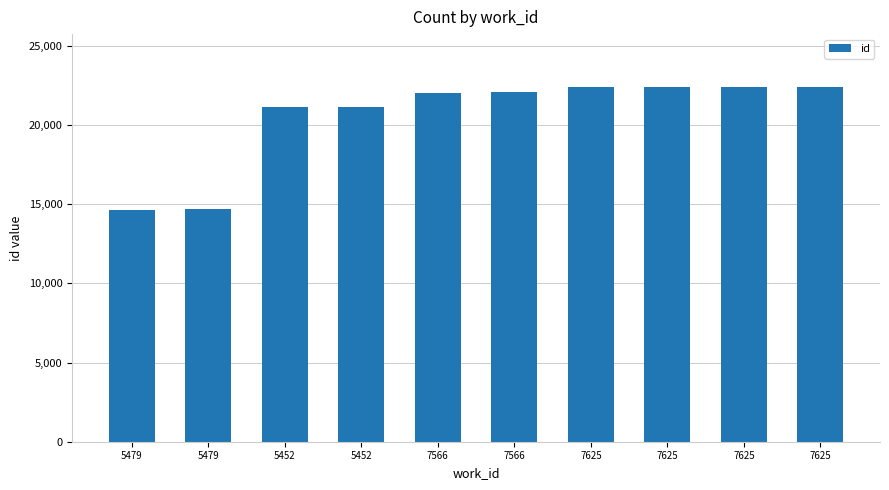

What is the difference between the maximum and minimum values?

7731